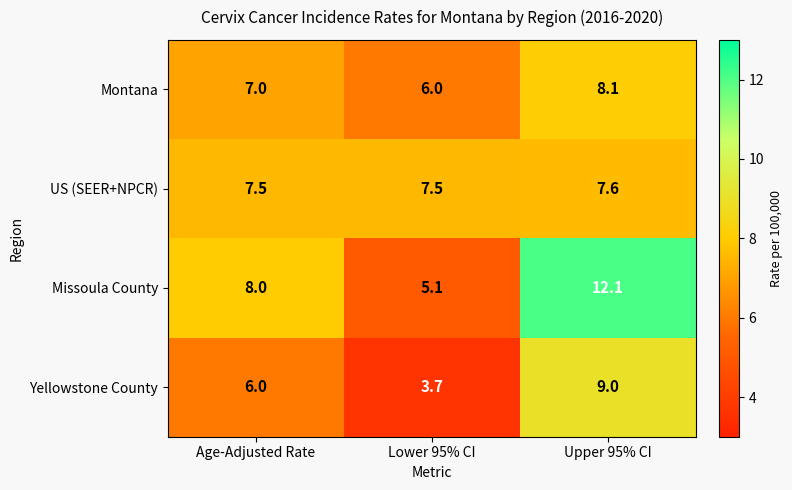

What is the approximate value of Missoula County at Upper 95% CI?

12.1